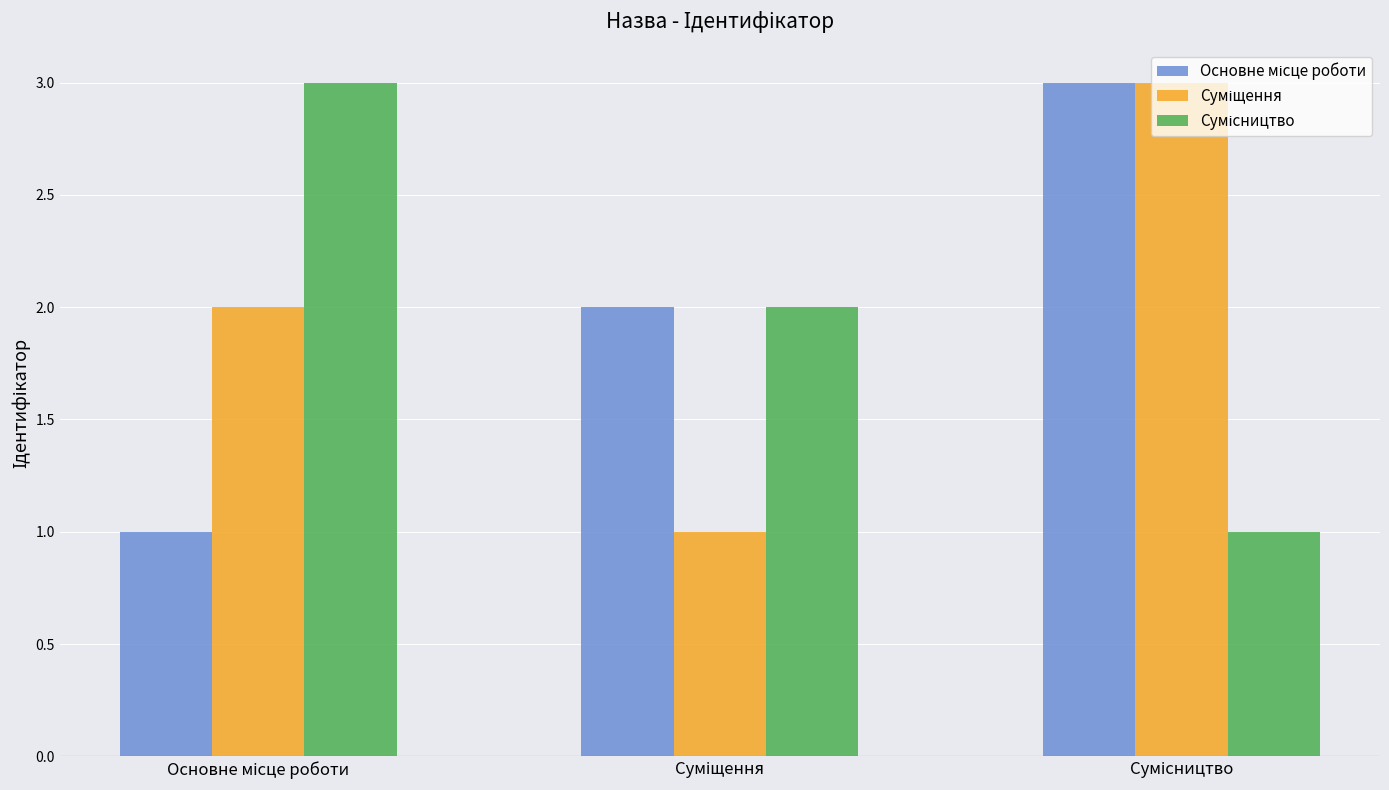

What is the greatest value displayed?

3